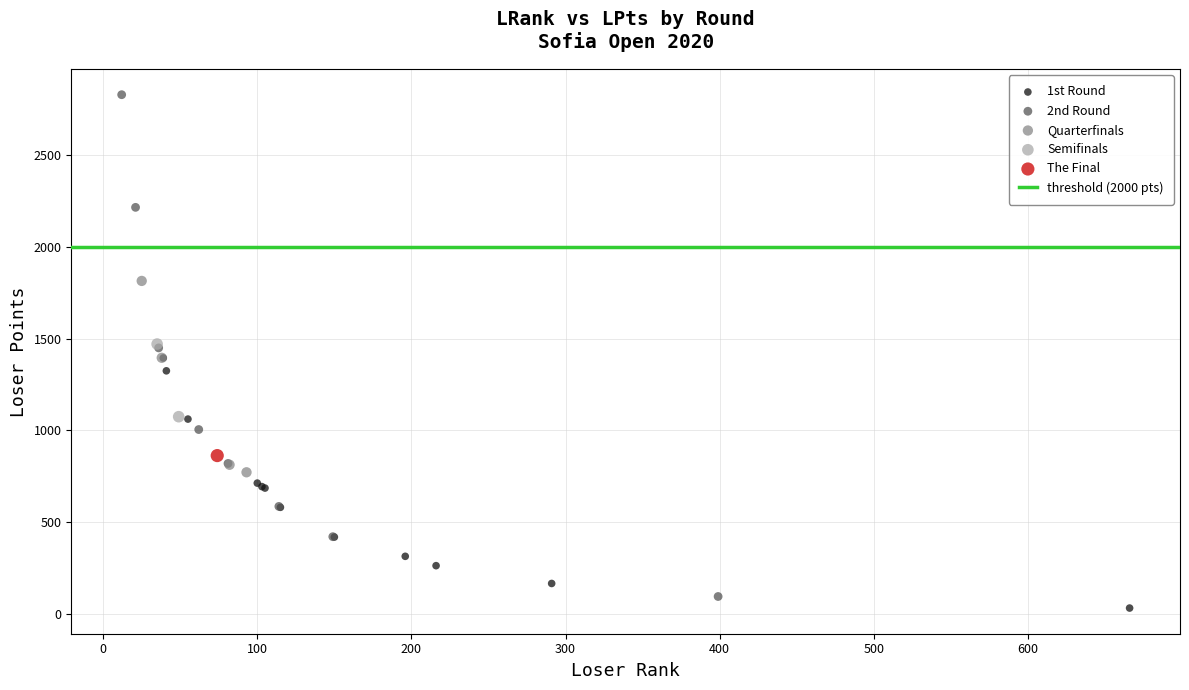

Which series contains the lowest Y value?

1st Round